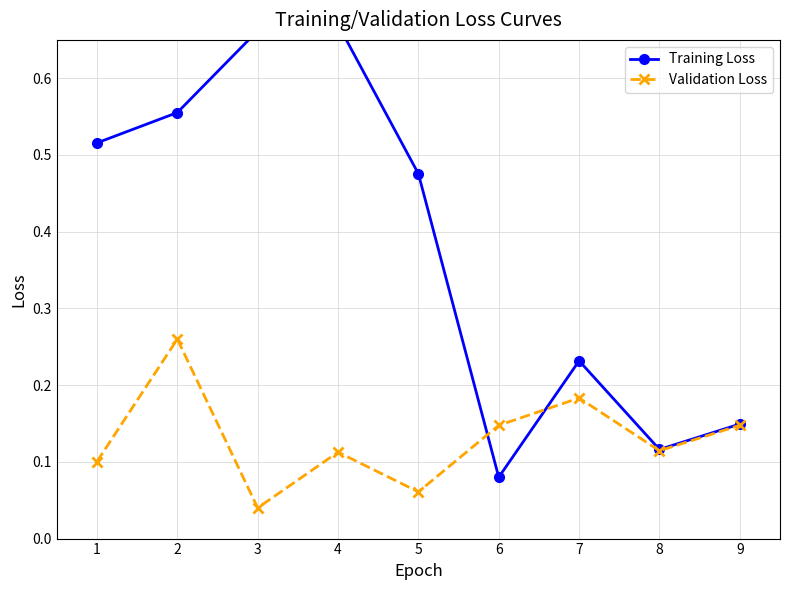

Which series has the widest spread of values?

Training Loss